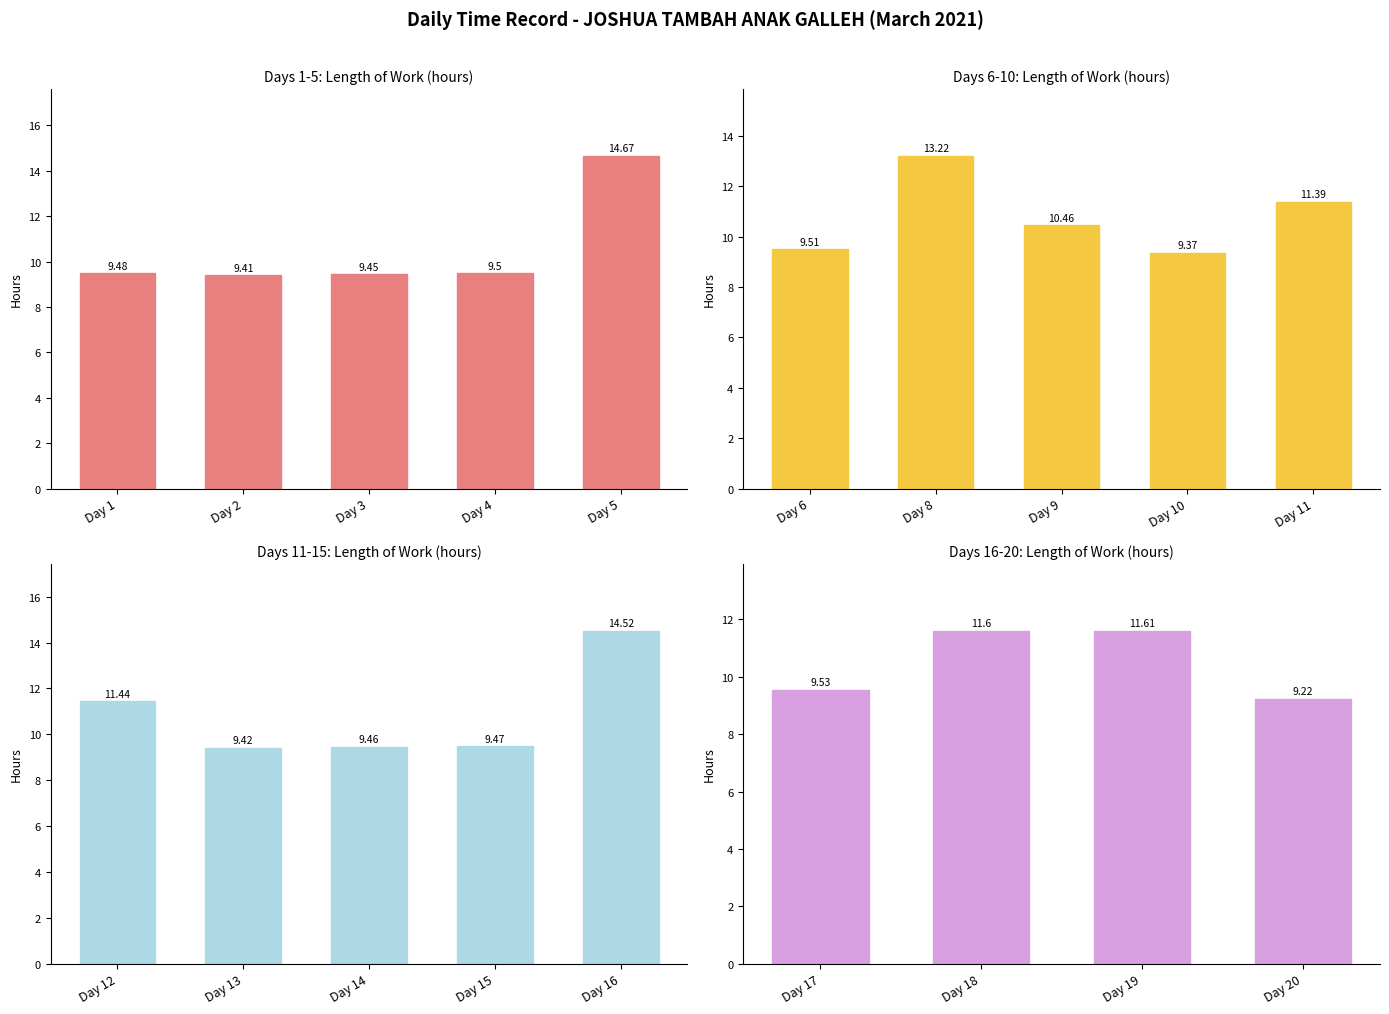

What is the value of the 1st bar from the left?

9.5